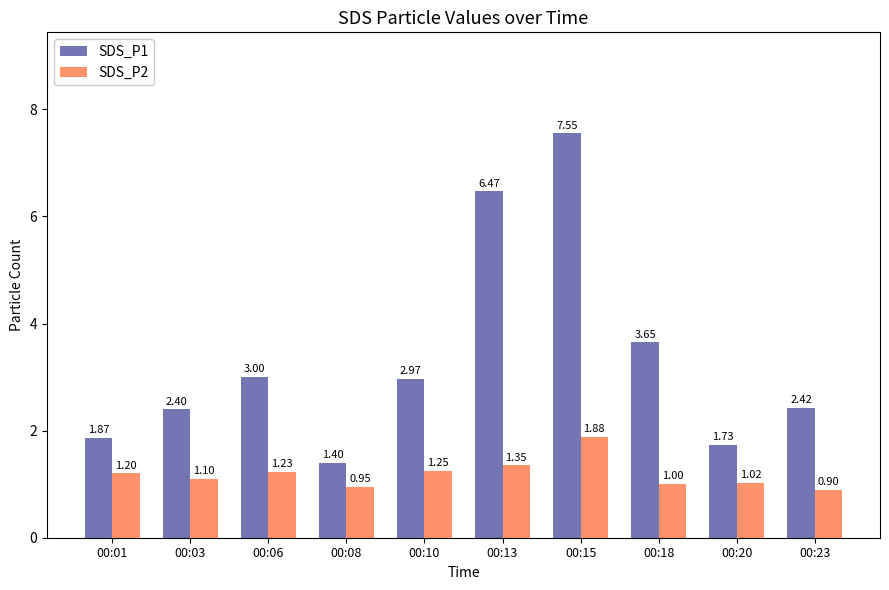

List the series in order of their overall mean, lowest first.

SDS_P2, SDS_P1